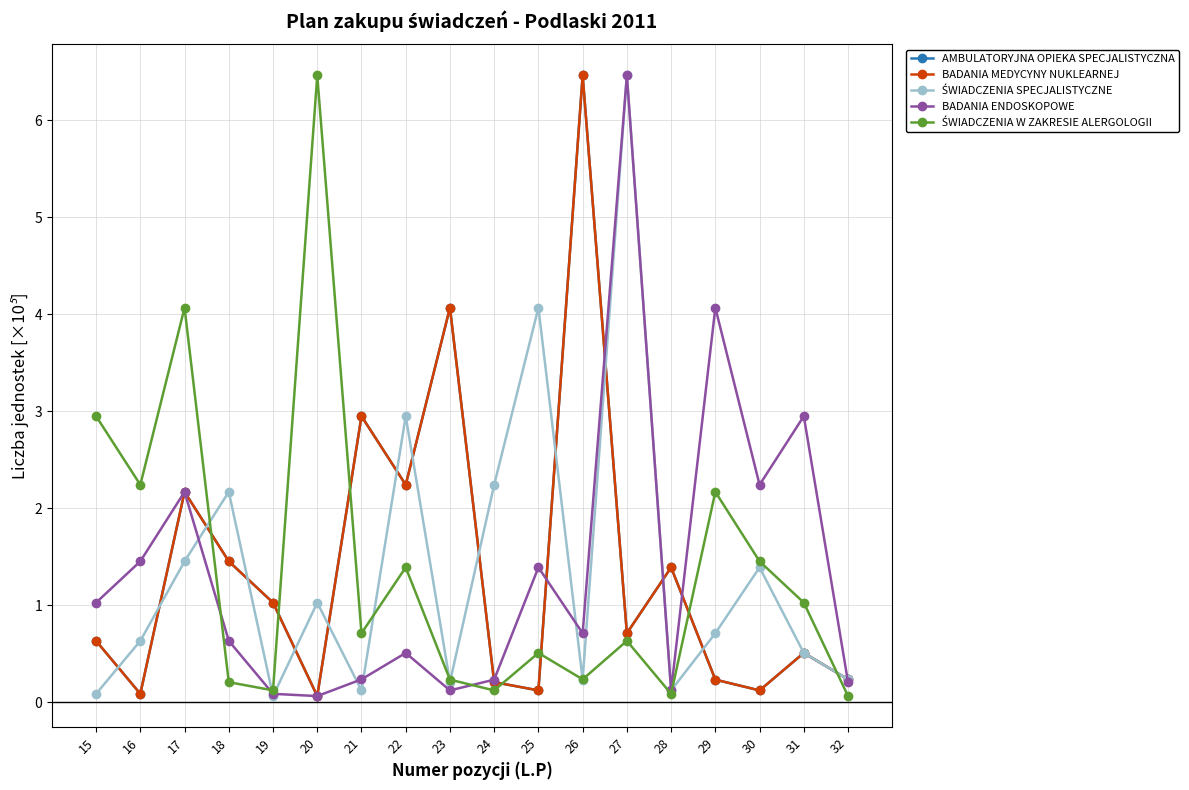

Rank the categories by BADANIA ENDOSKOPOWE value from highest to lowest.

27, 29, 31, 30, 17, 16, 25, 15, 26, 18, 22, 21, 24, 32, 28, 23, 19, 20